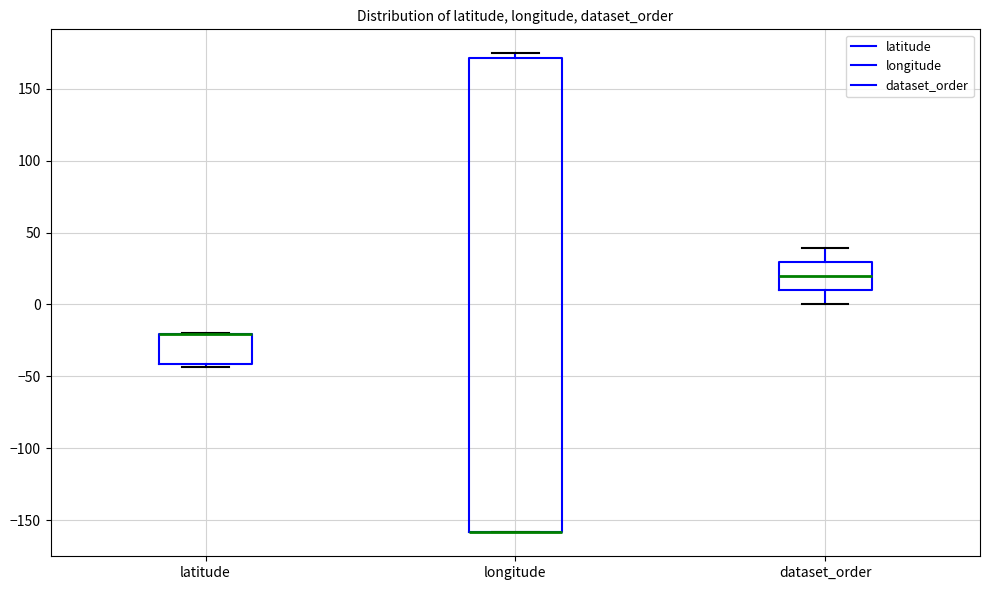

Reading left to right, transcribe this box plot: for each box, give where its median line is, the range the box spans, and where its two whiskers end, as read against the y-axis. The values are not printed on the chart, so give them approximately, as read against the axis.

latitude: median -20 (drawn on the box's upper edge), box -40 to -20, whiskers -45 to -20
longitude: median -160 (drawn on the box's lower edge), box -160 to 170, whiskers -160 to 175
dataset_order: median 20, box 10 to 30, whiskers 0 to 40